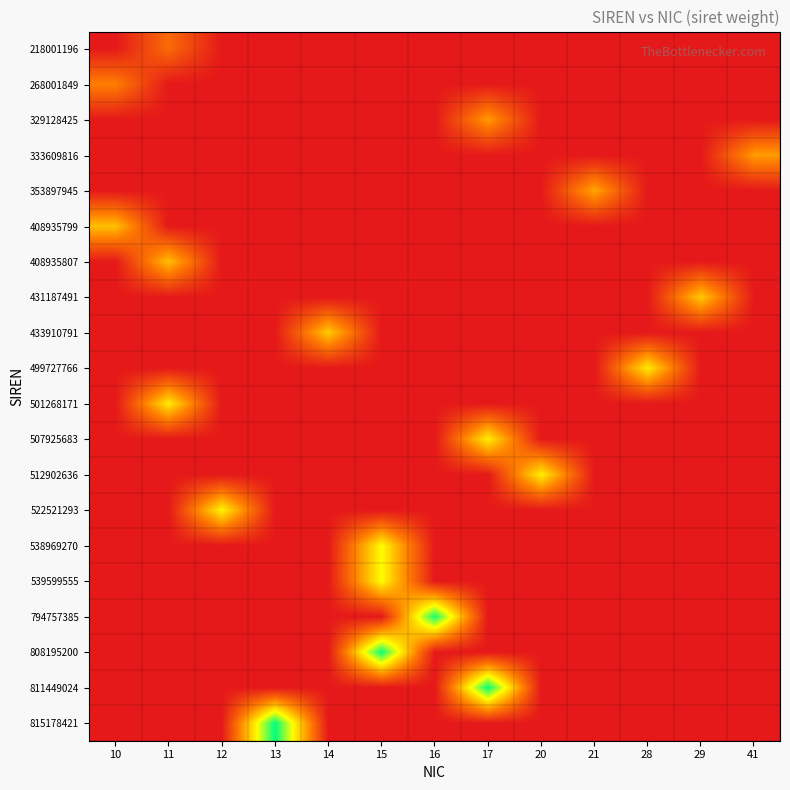

How many distinct data groups are displayed?

20